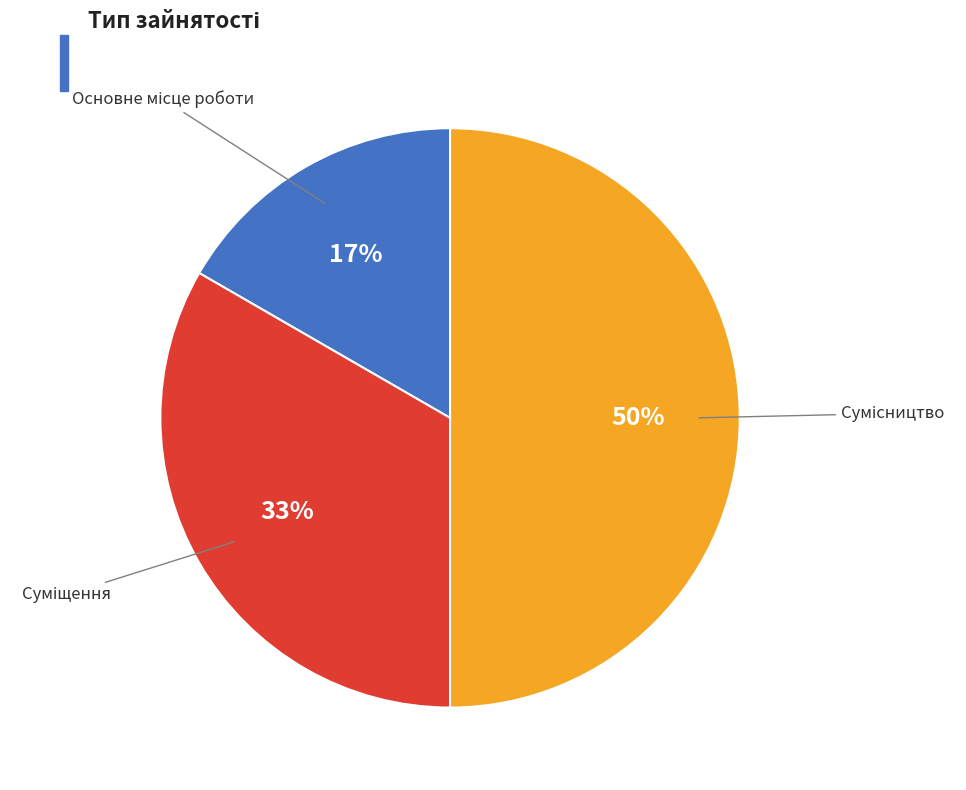

To the nearest percent, what is the average slice percentage?

33%